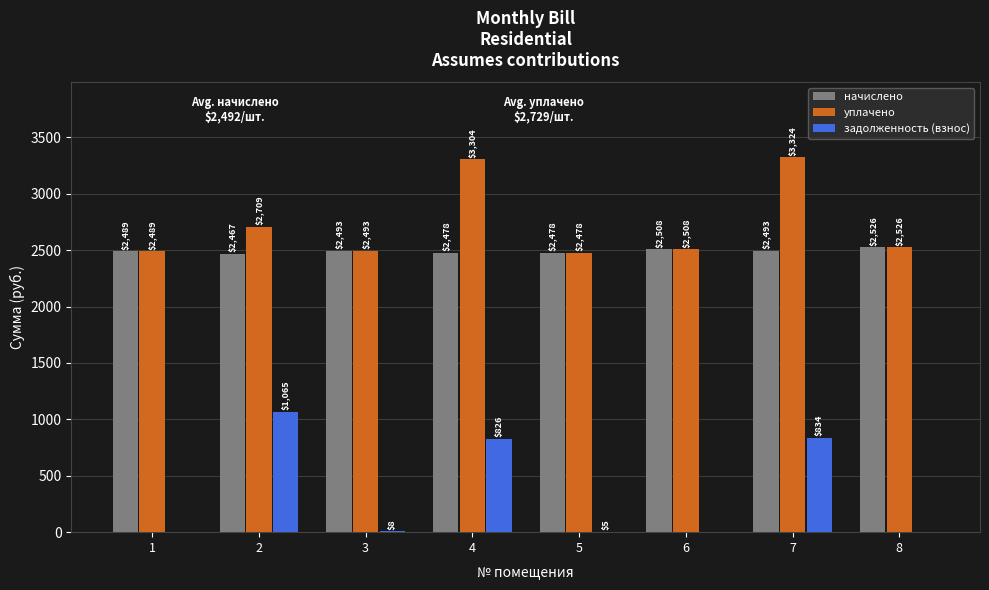

At which category is the sum across all series the highest?

7